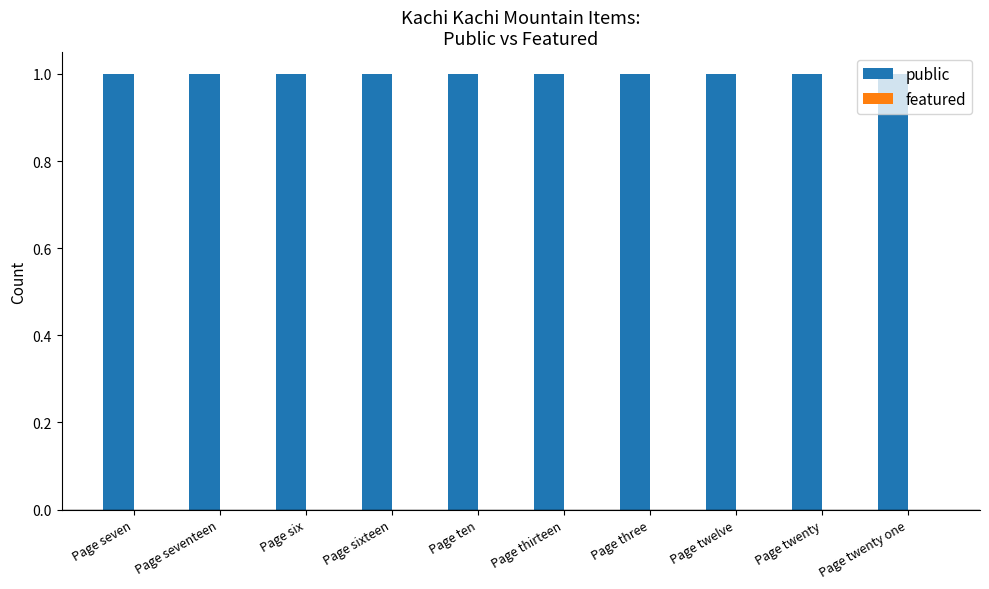

What is the label of the 5th bar from the left?

Page ten